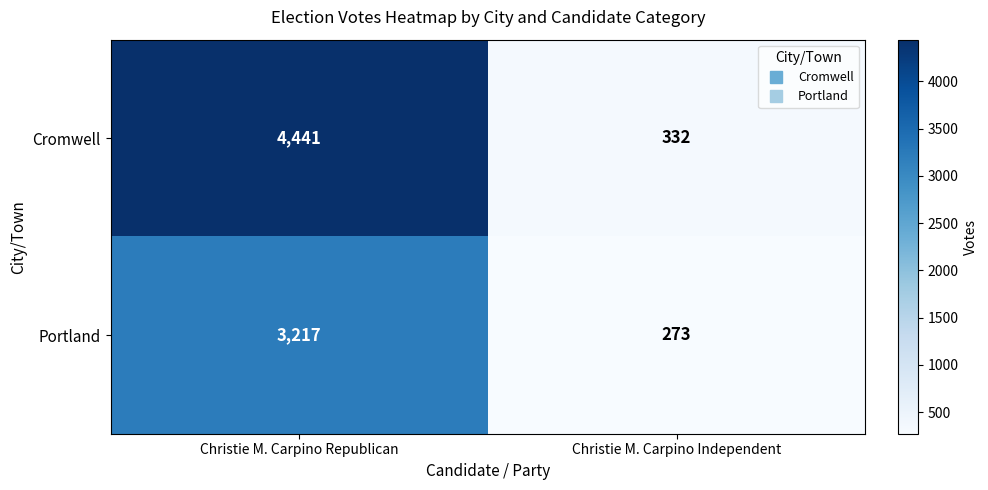

Which series has the largest total across all categories?

Cromwell